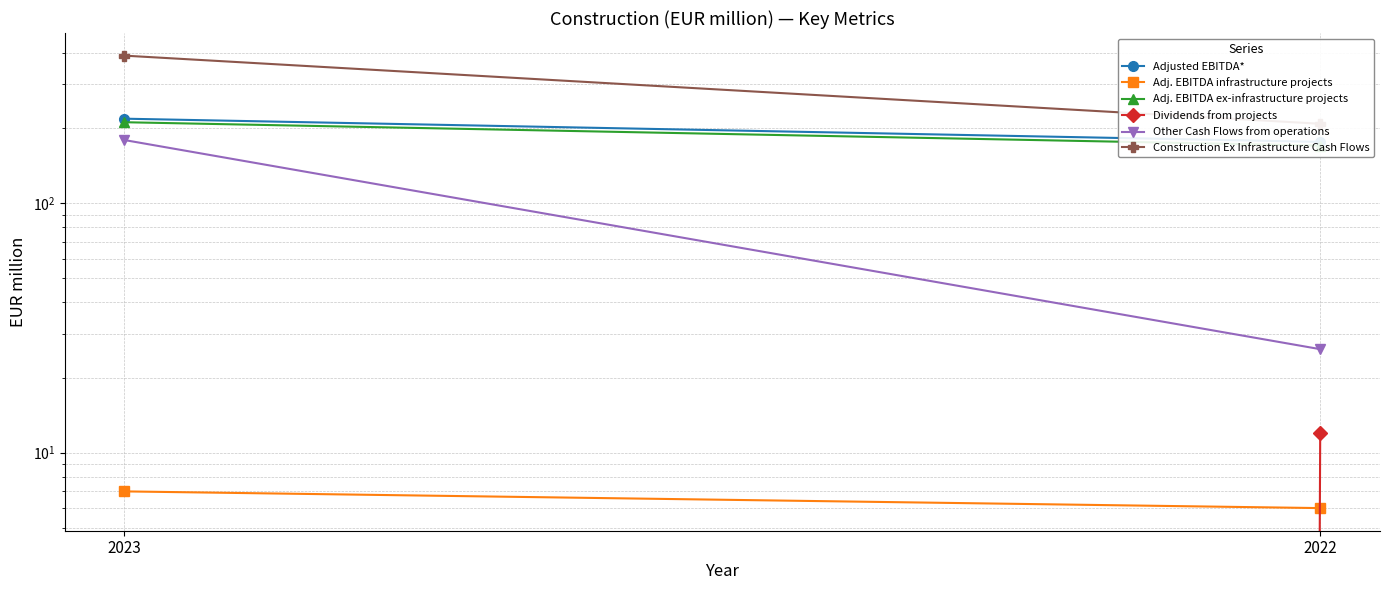

How many lines are shown in the chart?

6